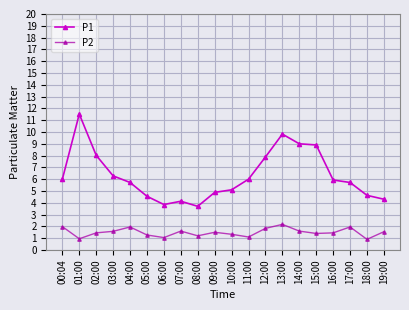

True or false: P2 and P1 cross at least once.

False